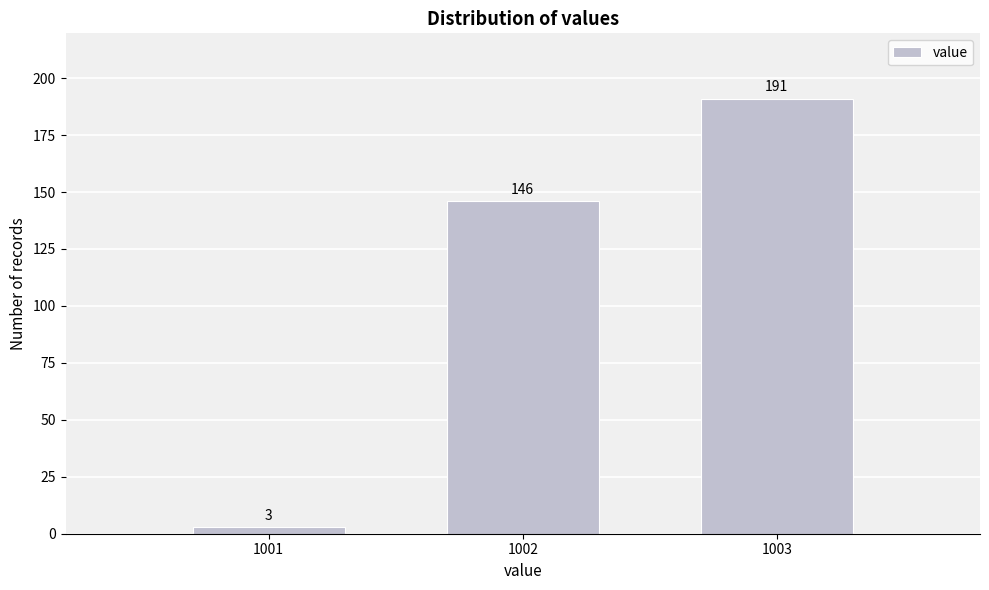

Reading left to right, what are all the values shown in this chart?

1001=3	1002=146	1003=191